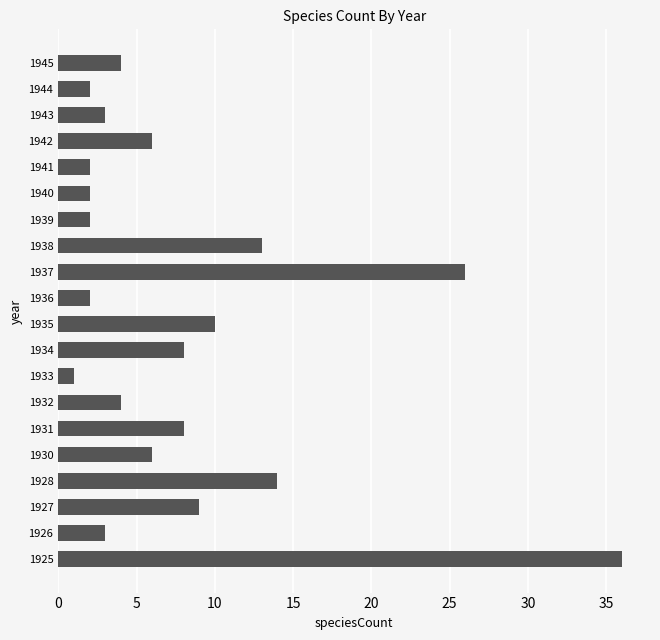

What is the change in value from 1928 to 1937?

+12